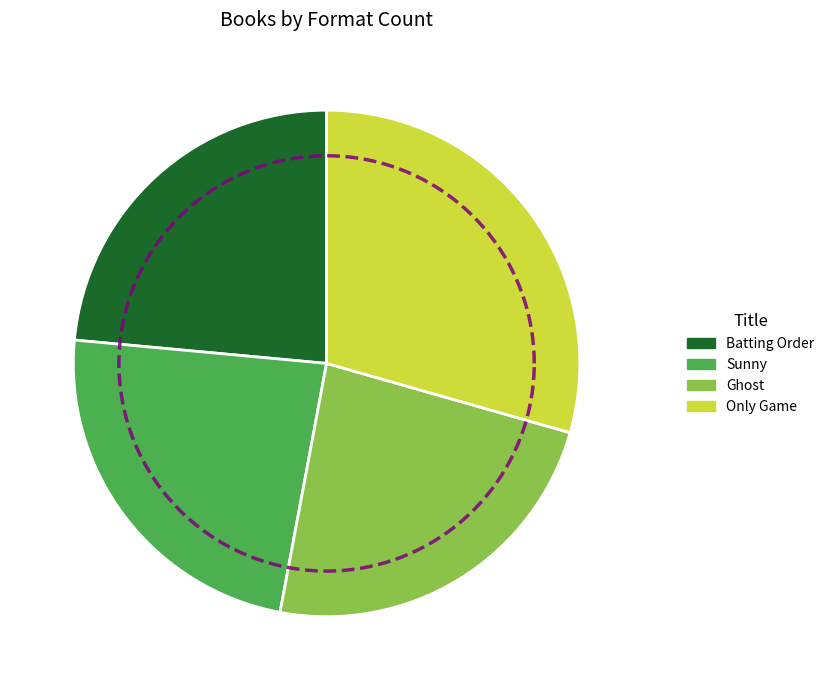

How many segments does this pie chart have?

4